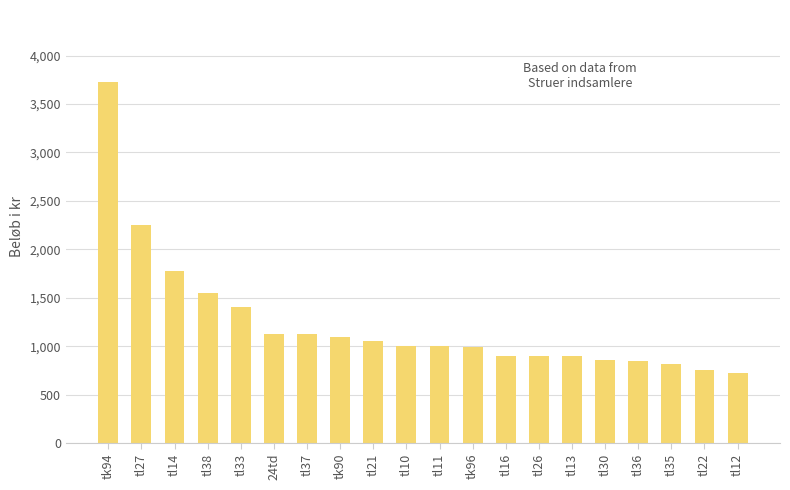

What is the average value?

1239